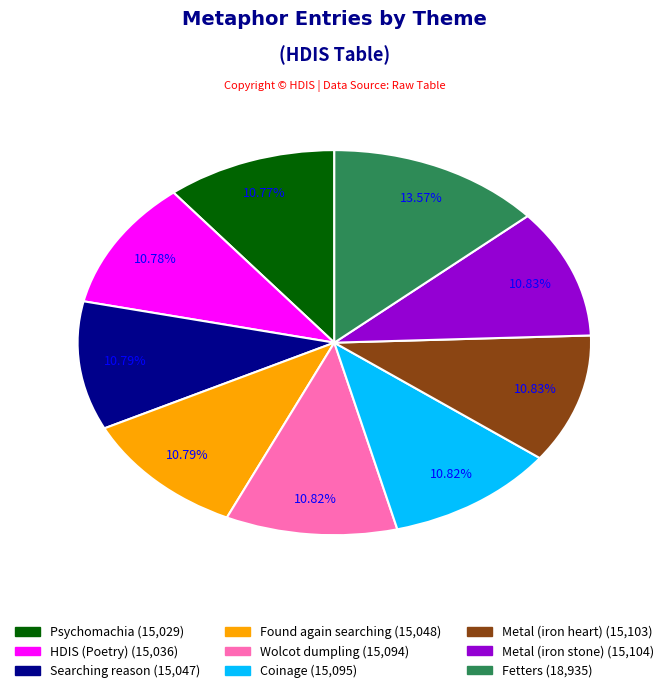

Combined, do Wolcot dumpling and Psychomachia account for over 50%?

No